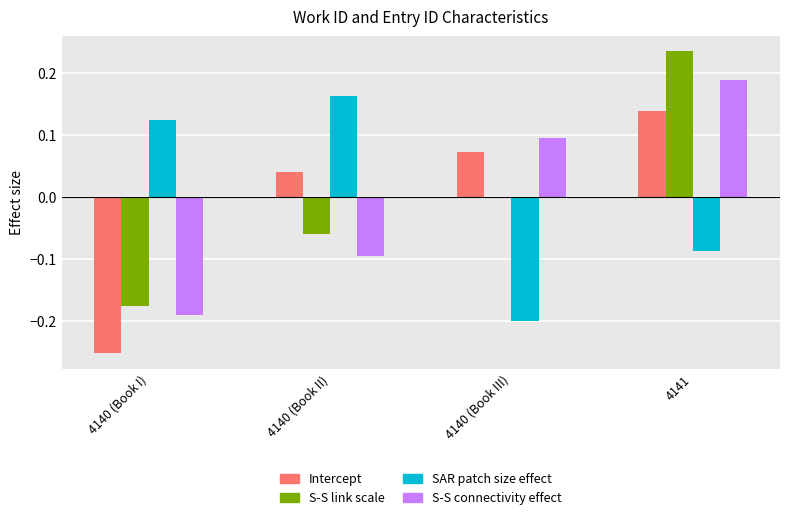

Are the bars grouped side by side (vs. stacked)?

Yes